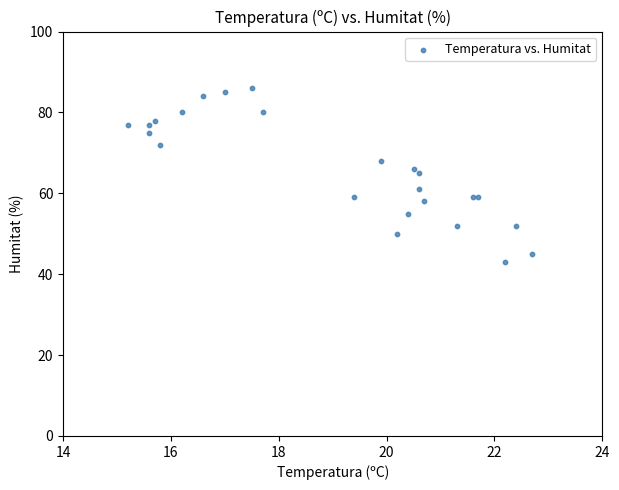

What Y value in the scatter plot is closest to 64?

65